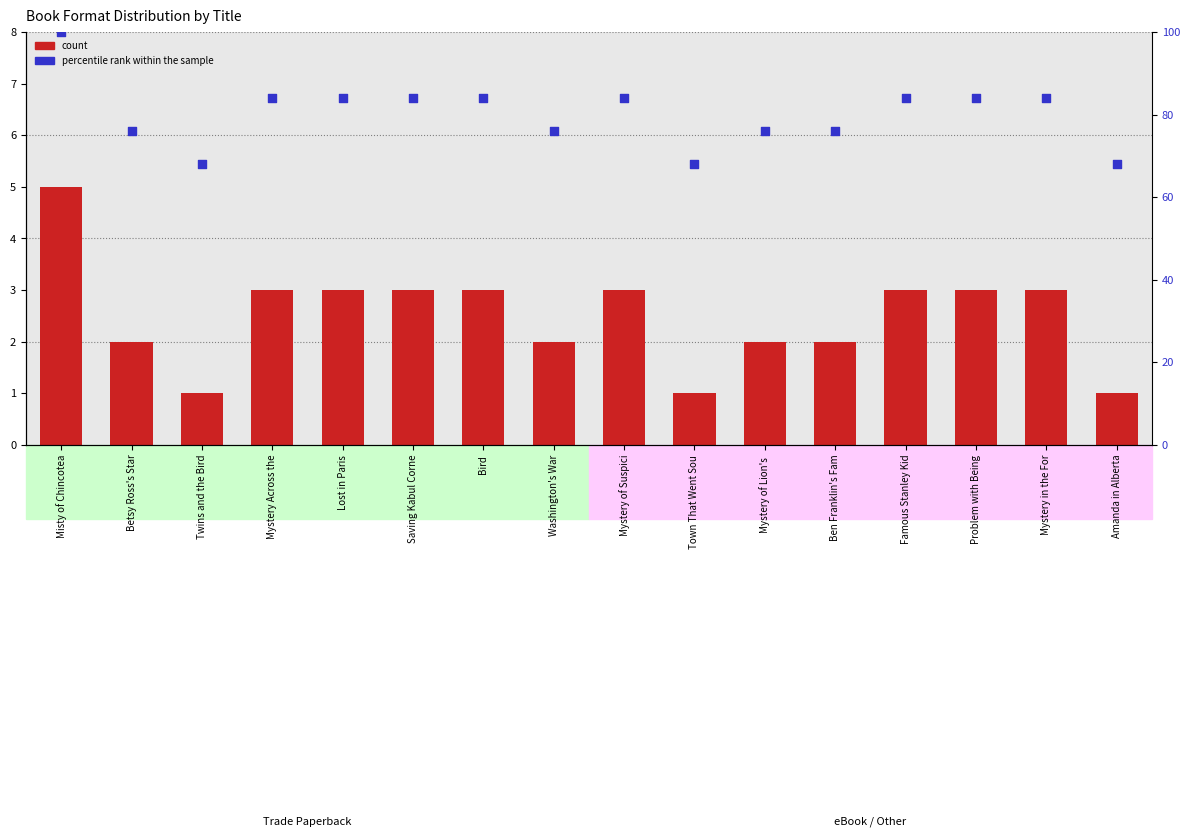

Which series has the largest total across all categories?

percentile rank within the sample